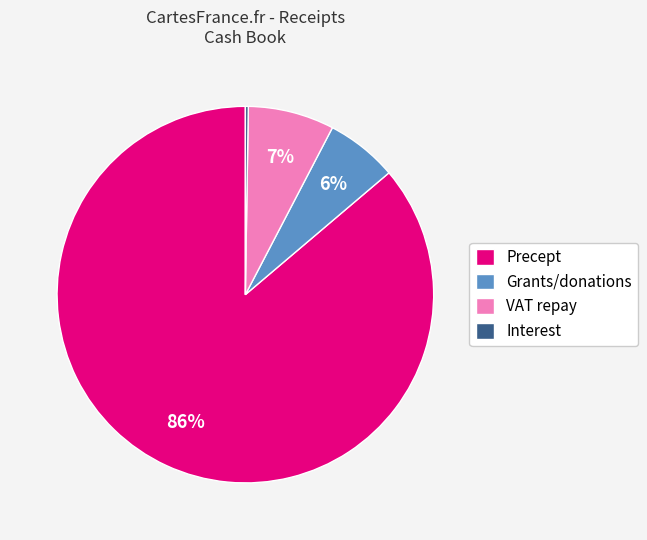

To the nearest percent, what portion does Grants/donations represent?

6%